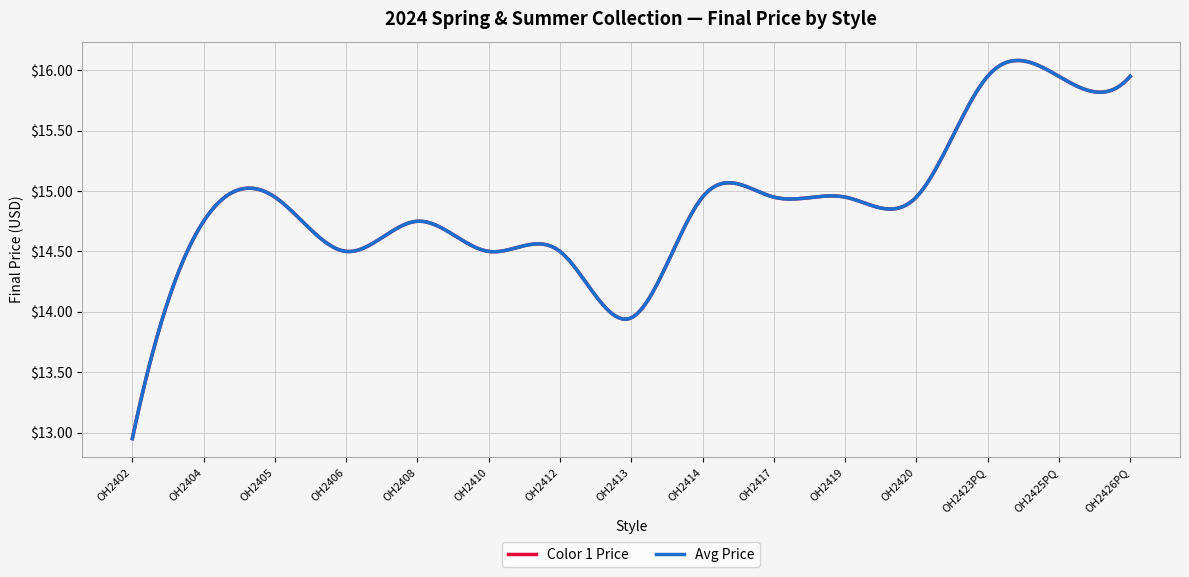

Which category has the highest value across all series?

OH2423PQ